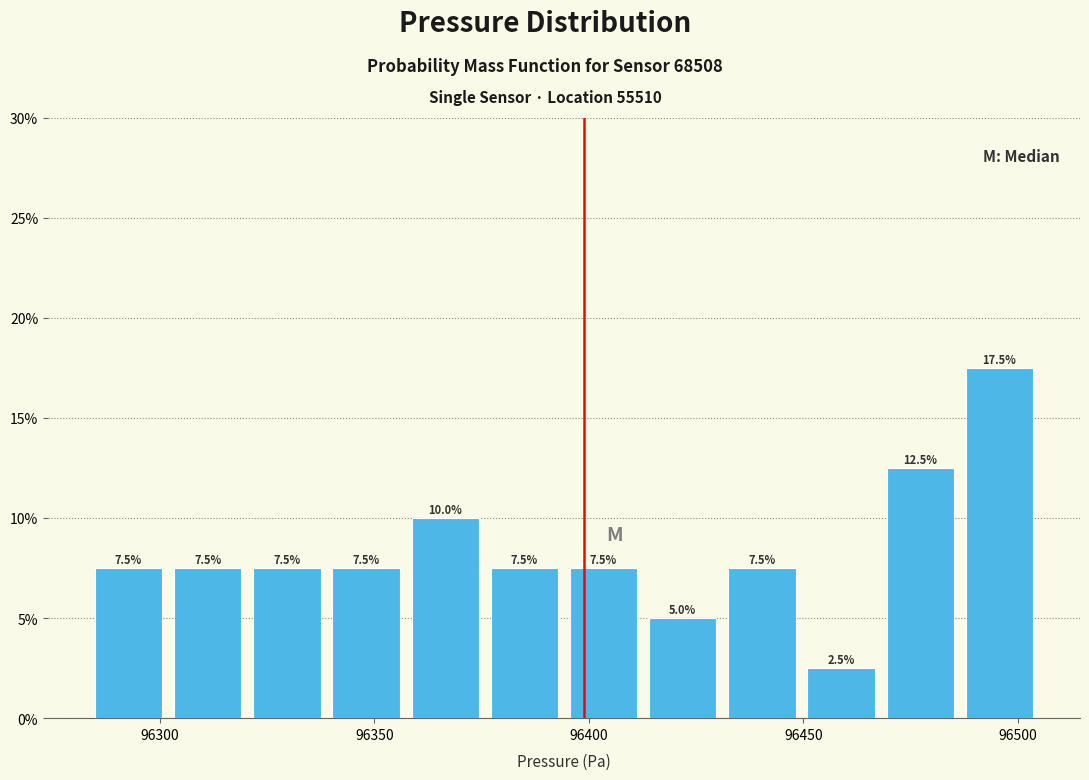

Read against the x-axis, roughly where is the centre of the tallest bar?

96495